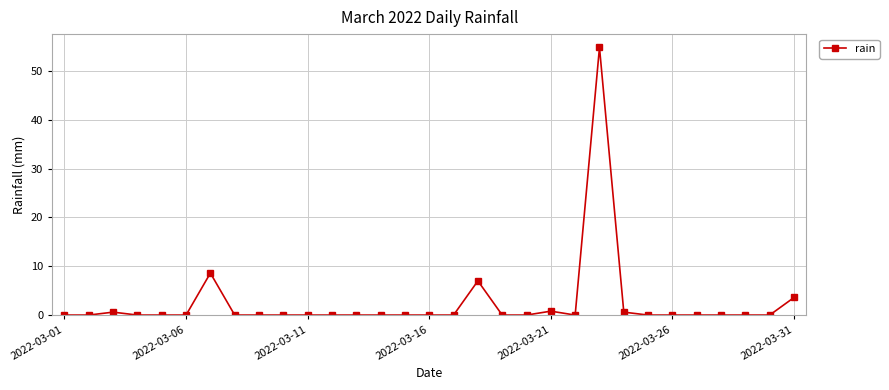

How many lines are shown in the chart?

1